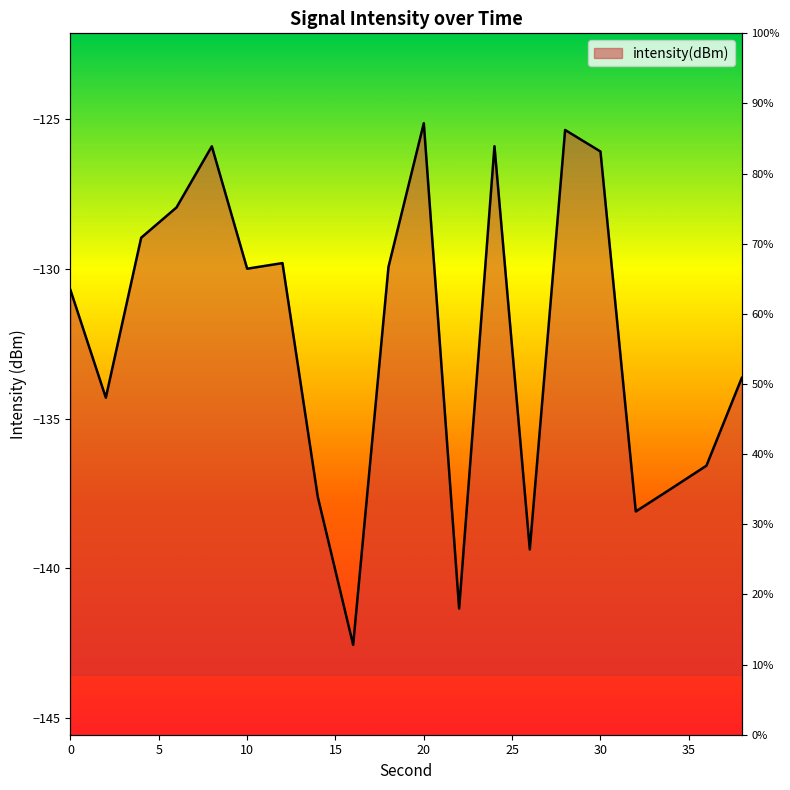

True or false: the data shows -213.3 at 14.

False